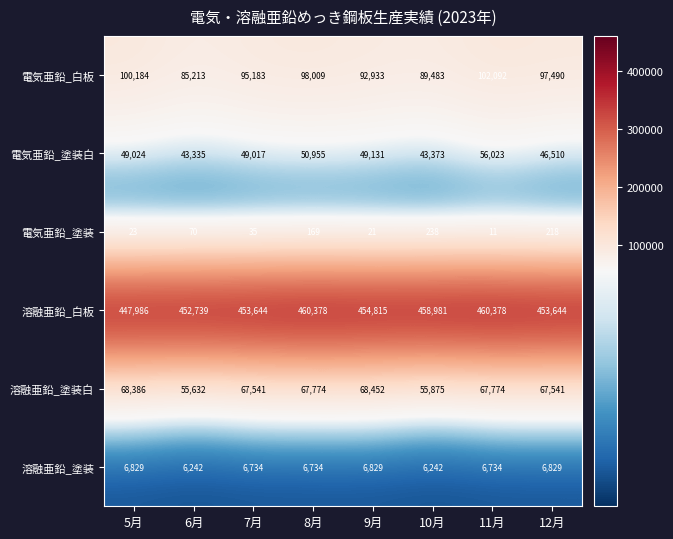

What is the sum of the 溶融亜鉛_塗装 values at 11月 and 6月?

12976